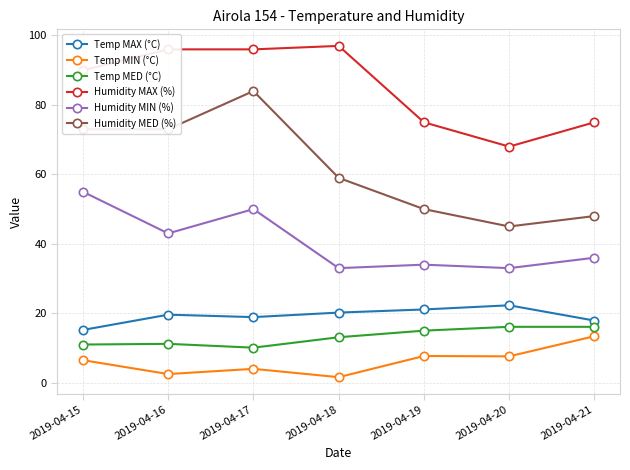

Does the chart display data point markers on the line(s)?

Yes